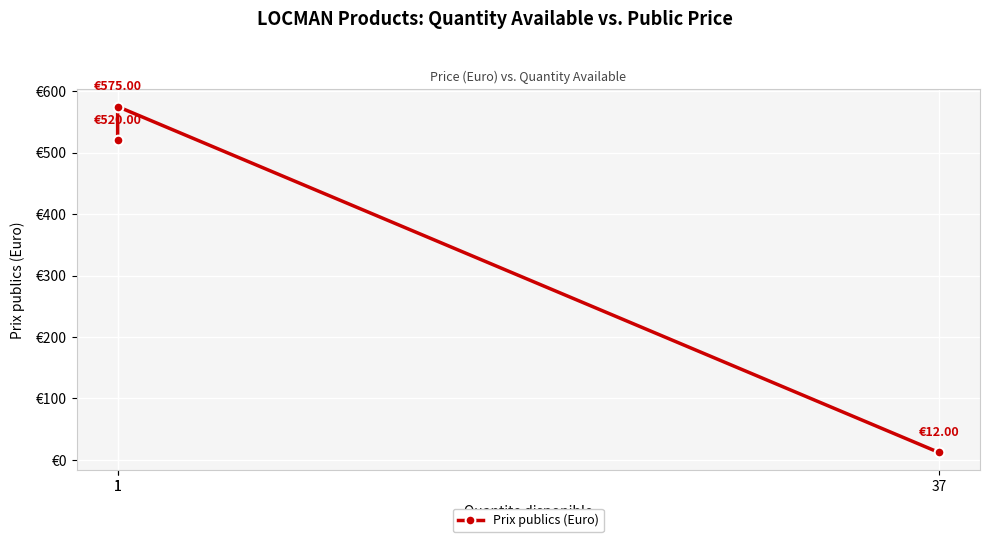

Rank the categories by value from lowest to highest.

37, 1, 1